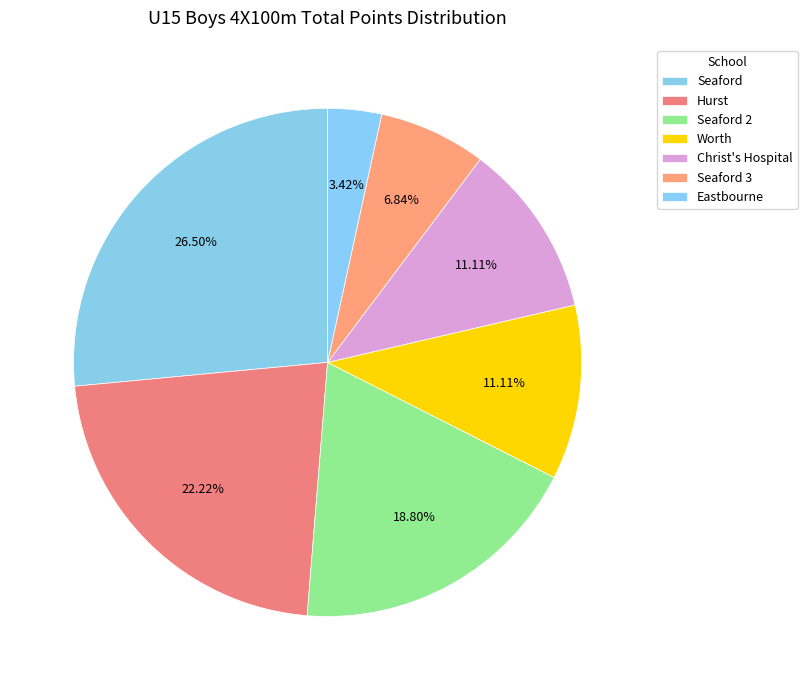

How many slices are in this pie chart?

7